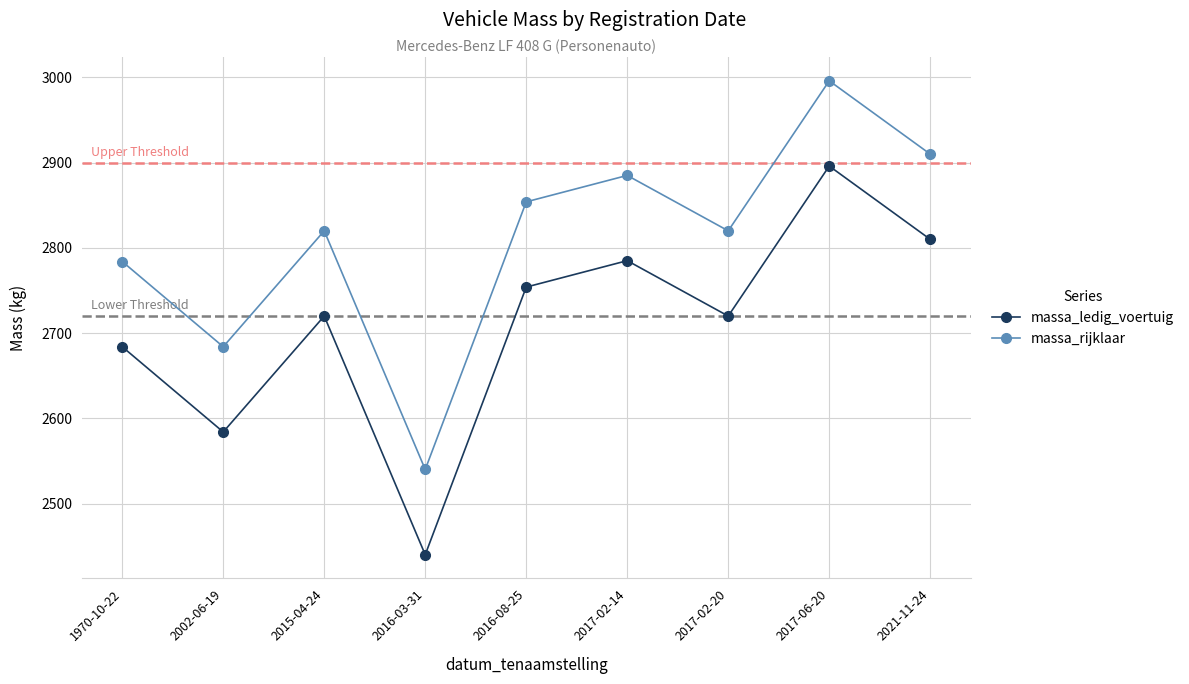

True or false: massa_rijklaar and massa_ledig_voertuig intersect in this chart.

False